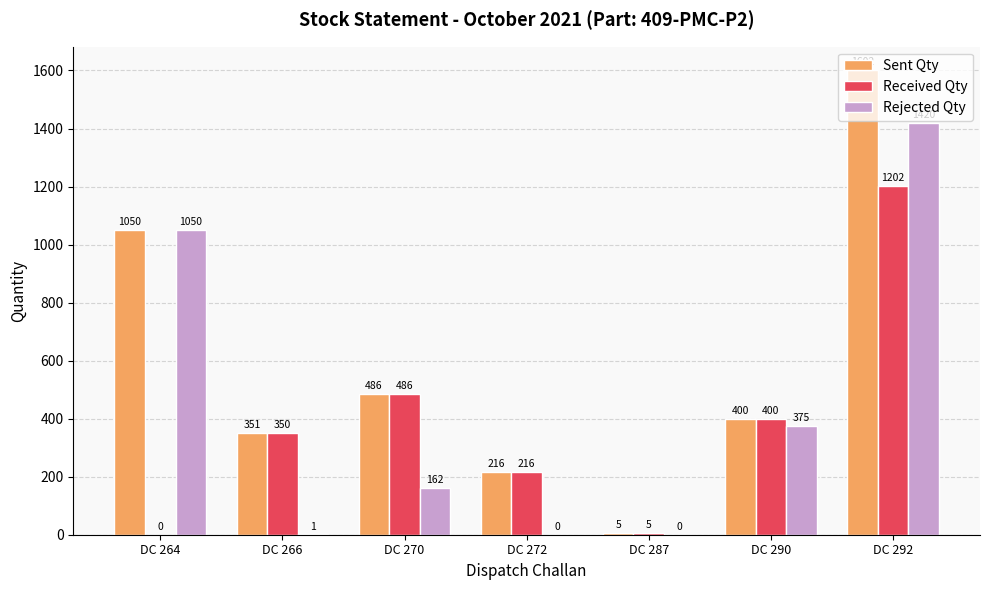

Is the value of Rejected Qty at DC 287 greater than the value of Sent Qty at DC 287?

No